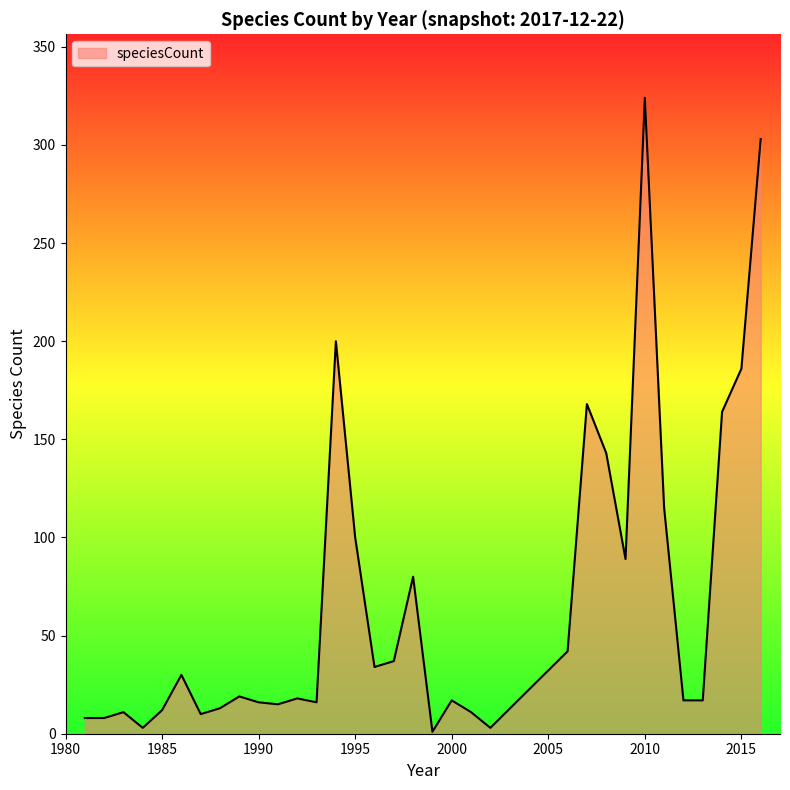

What is the greatest value displayed?

324